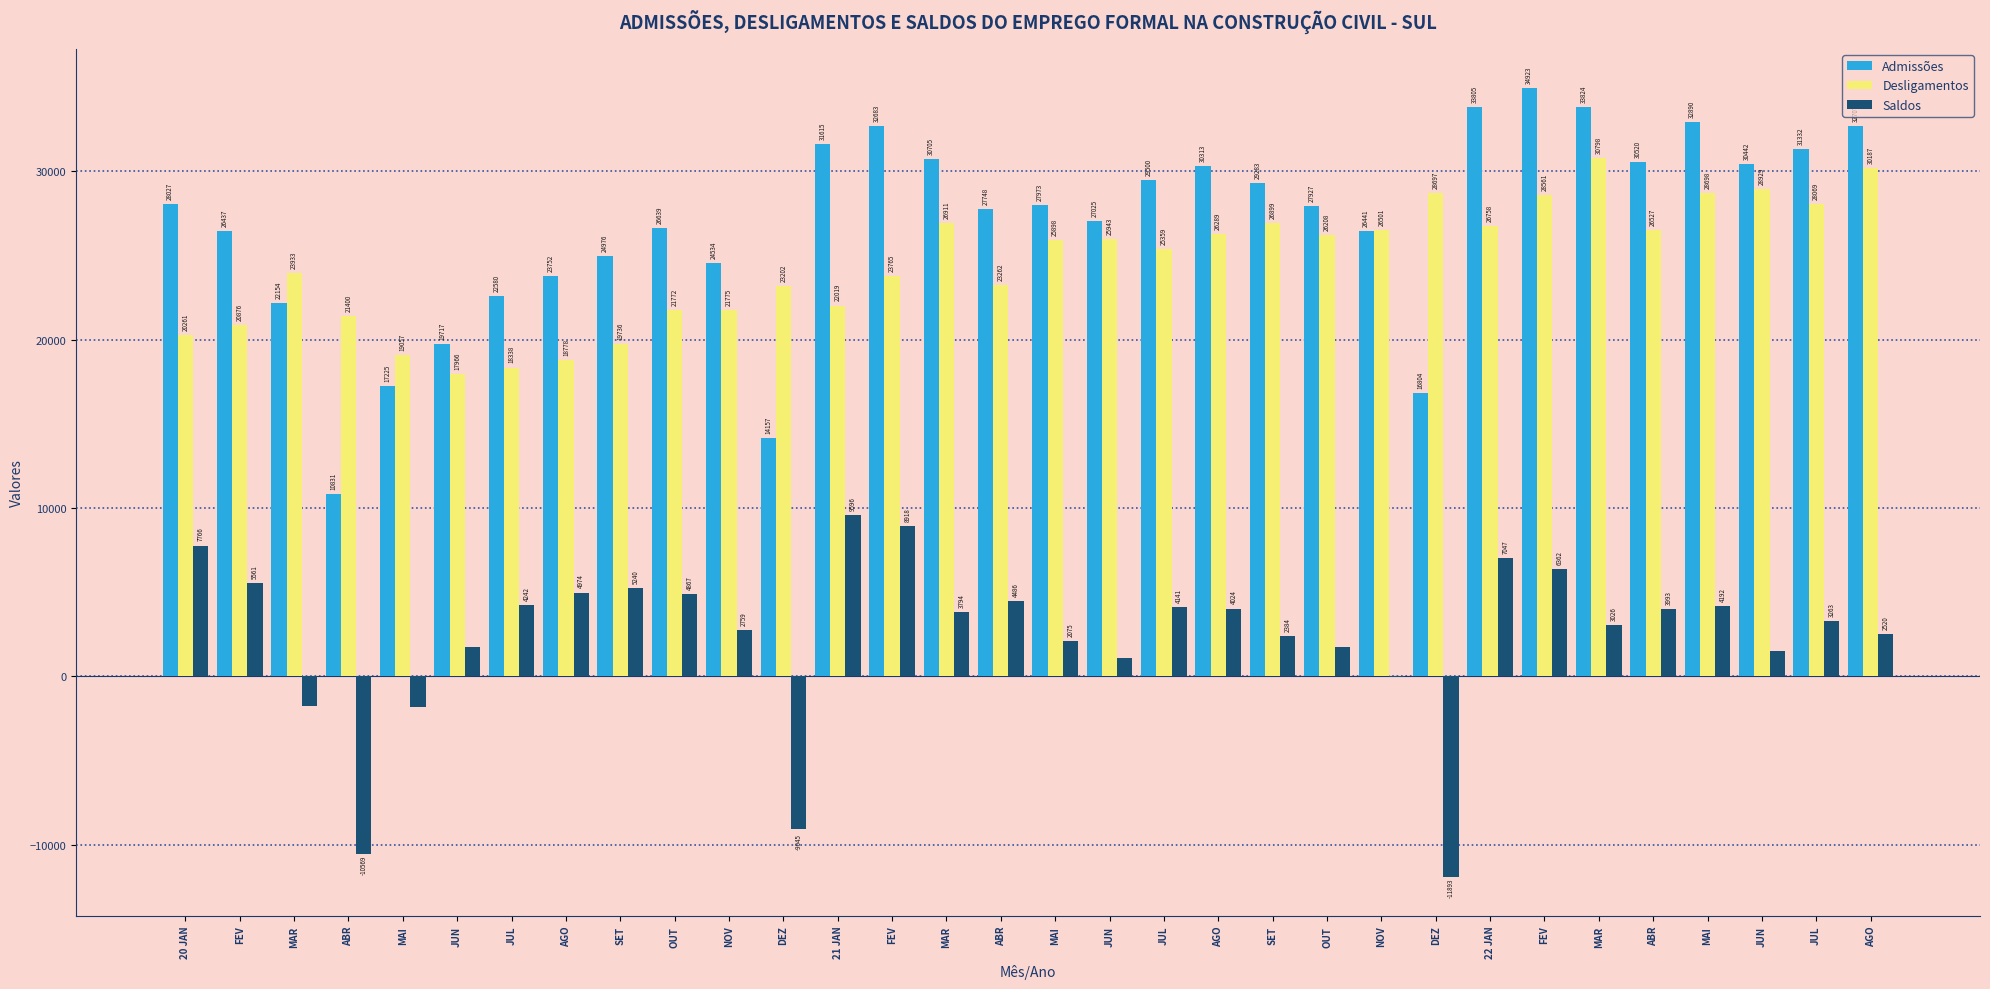

Rank the series at AGO from lowest to highest value.

Saldos, Desligamentos, Admissões